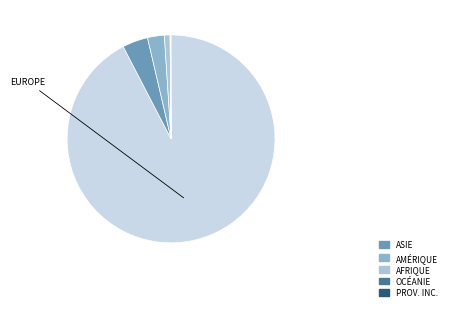

To the nearest percent, what is the average slice percentage?

17%